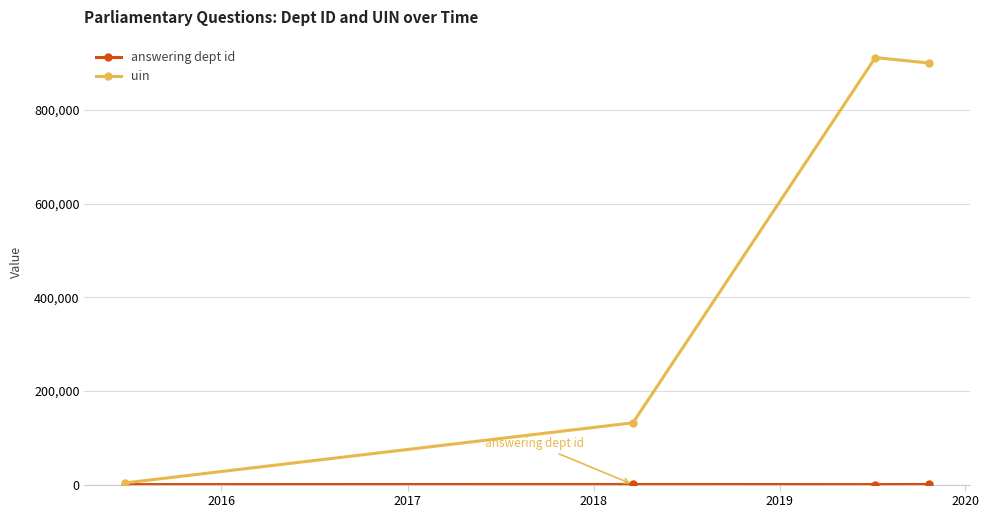

What is the maximum value shown in the chart?

911785